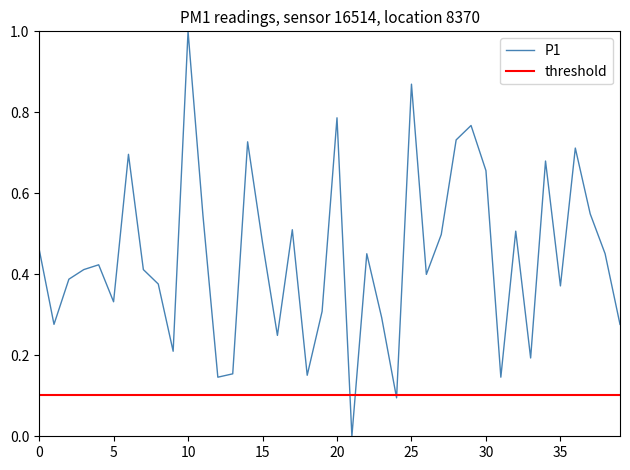

True or false: P1 has a value of 1.0 at 30.

False